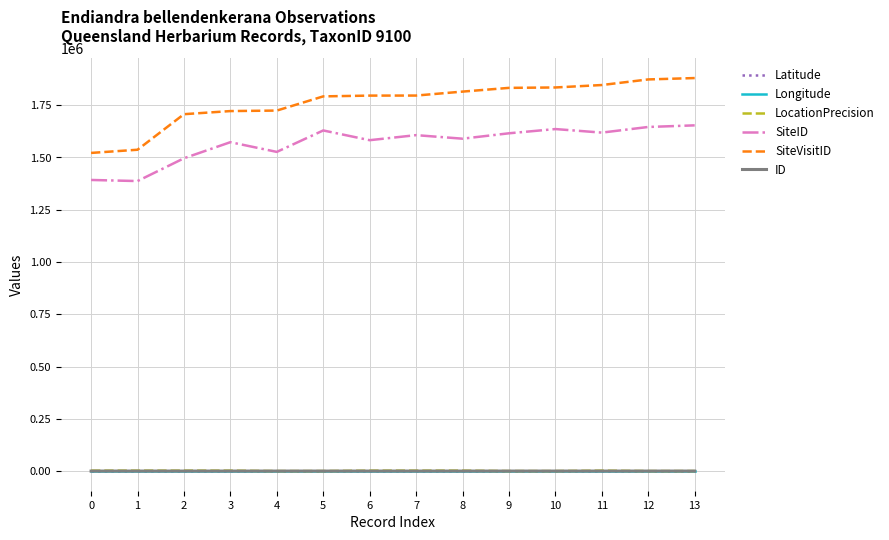

True or false: Latitude and SiteID cross at least once.

False